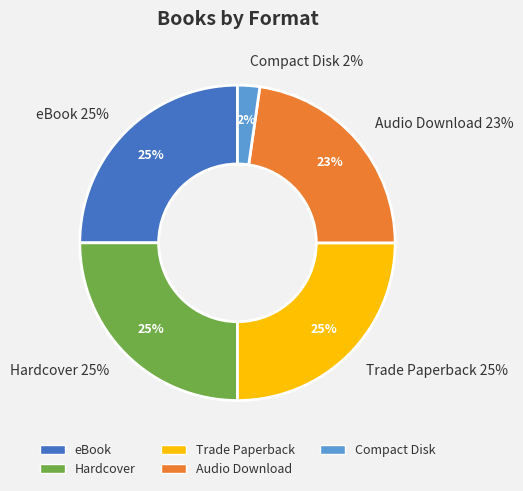

Is it true that Audio Download is 23% of the pie?

True